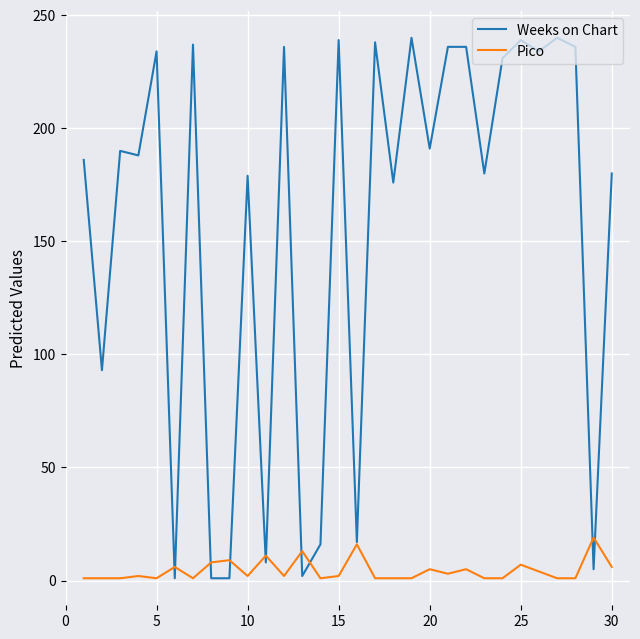

List the series in order of their peak value, lowest first.

Pico, Weeks on Chart